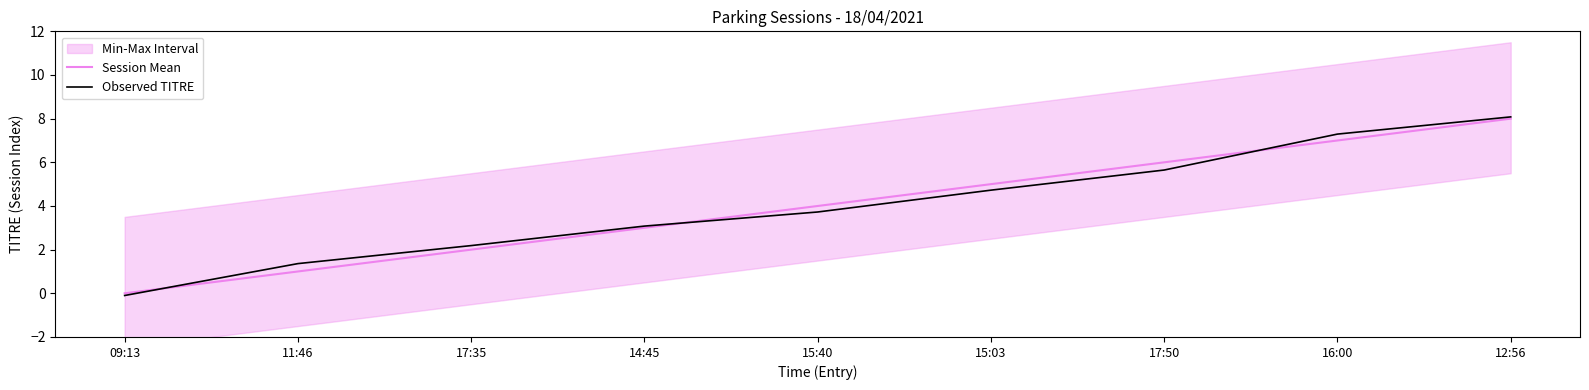

At how many categories does at least one series exceed 3?

6